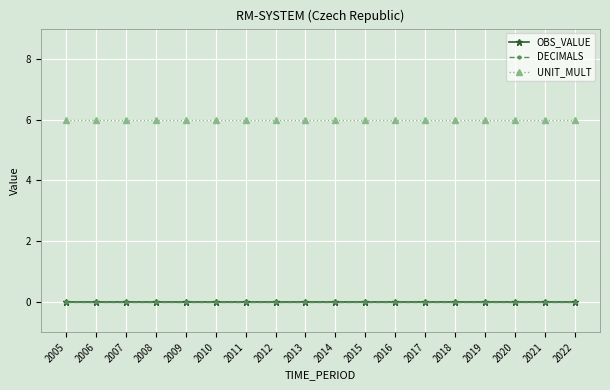

List the labels in order of DECIMALS value, largest first.

2005, 2006, 2007, 2008, 2009, 2010, 2011, 2012, 2013, 2014, 2015, 2016, 2017, 2018, 2019, 2020, 2021, 2022